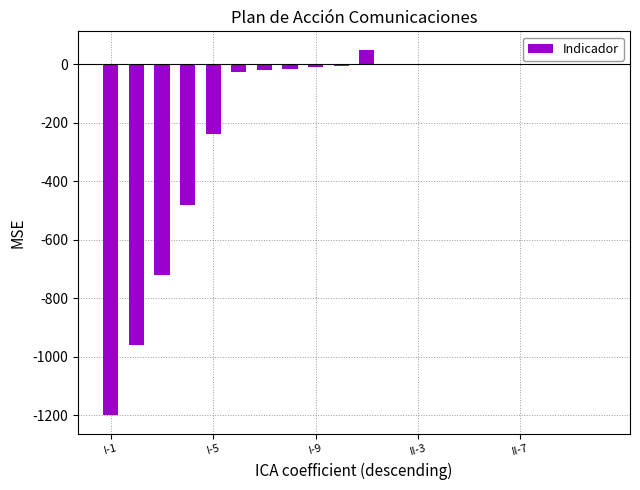

Are the bars horizontal?

No